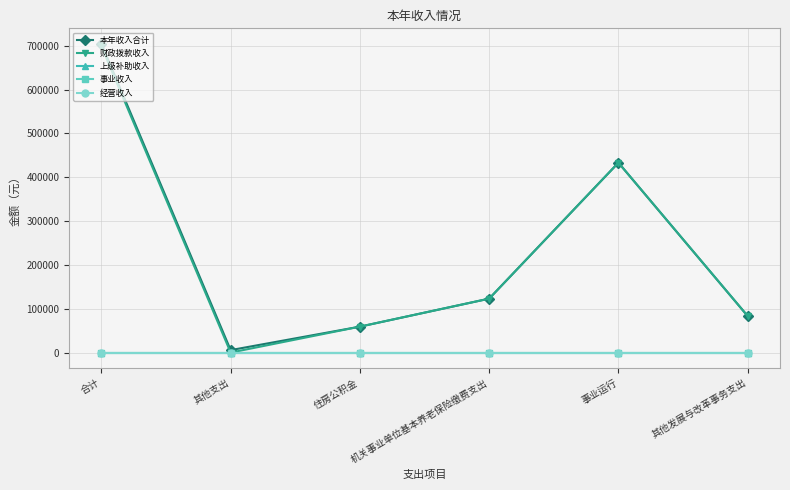

What is the total value across all series at 其他支出?

5654.7